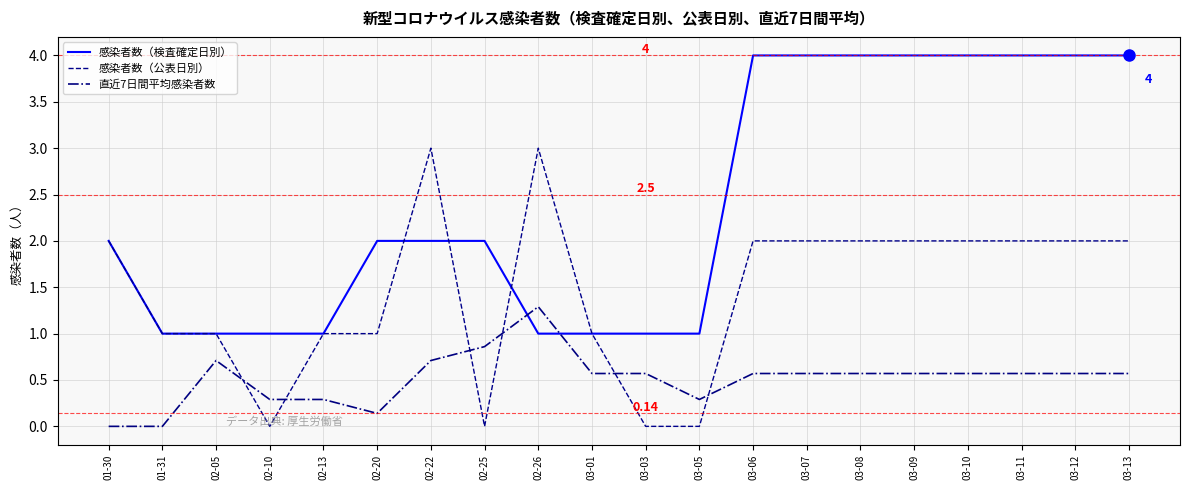

Reading left to right, transcribe all the data shown in this chart.

感染者数（検査確定日別）: 01-30=2.0	01-31=1.0	02-05=1.0	02-10=1.0	02-13=1.0	02-20=2.0	02-22=2.0	02-25=2.0	02-26=1.0	03-01=1.0	03-03=1.0	03-05=1.0	03-06=4.0	03-07=4.0	03-08=4.0	03-09=4.0	03-10=4.0	03-11=4.0	03-12=4.0	03-13=4.0
感染者数（公表日別）: 01-30=2.0	01-31=1.0	02-05=1.0	02-10=0.0	02-13=1.0	02-20=1.0	02-22=3.0	02-25=0.0	02-26=3.0	03-01=1.0	03-03=0.0	03-05=0.0	03-06=2.0	03-07=2.0	03-08=2.0	03-09=2.0	03-10=2.0	03-11=2.0	03-12=2.0	03-13=2.0
直近7日間平均感染者数: 01-30=0.0	01-31=0.0	02-05=0.7	02-10=0.3	02-13=0.3	02-20=0.1	02-22=0.7	02-25=0.9	02-26=1.3	03-01=0.6	03-03=0.6	03-05=0.3	03-06=0.6	03-07=0.6	03-08=0.6	03-09=0.6	03-10=0.6	03-11=0.6	03-12=0.6	03-13=0.6